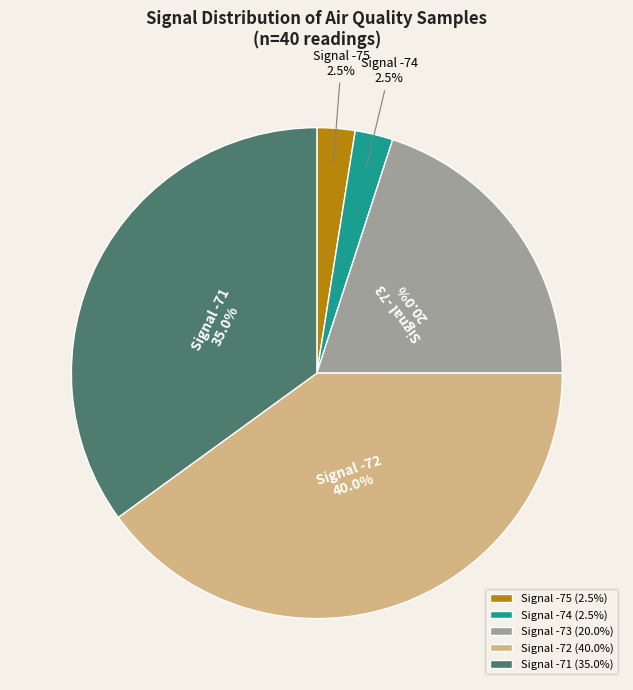

Is there a majority slice in this chart?

No